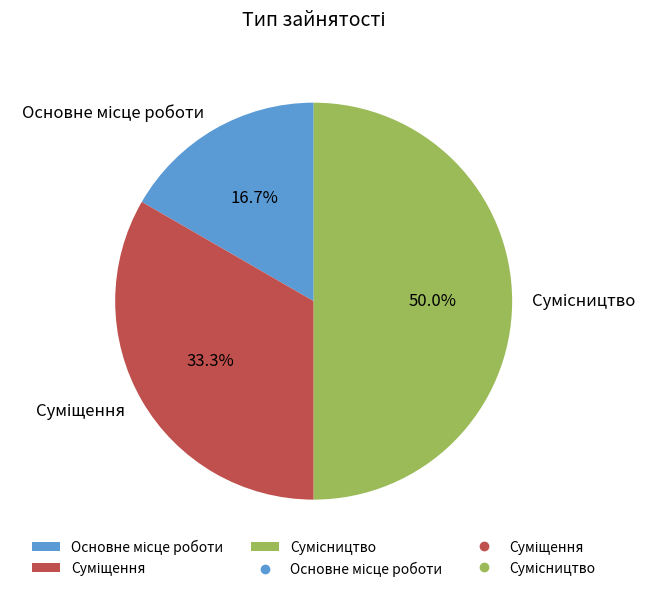

What portion of the pie excludes Основне місце роботи?

83.3%